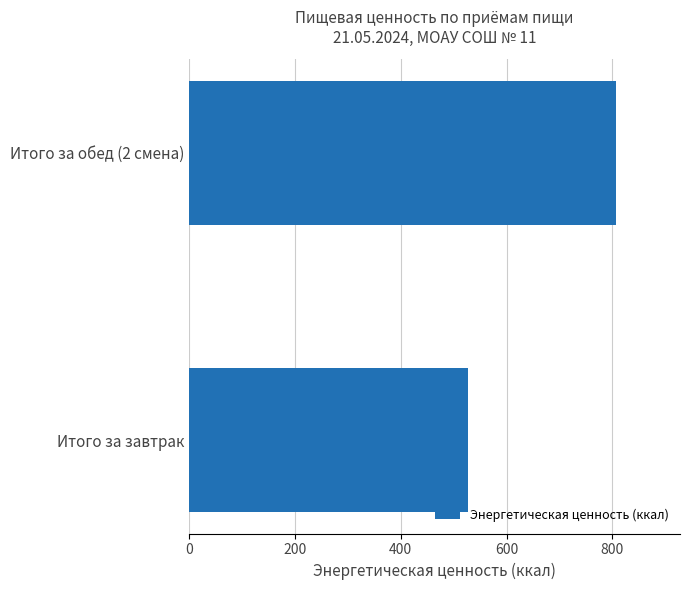

Reading top to bottom, transcribe all the data shown in this chart.

Итого за обед (2 смена)=807.0	Итого за завтрак=526.5